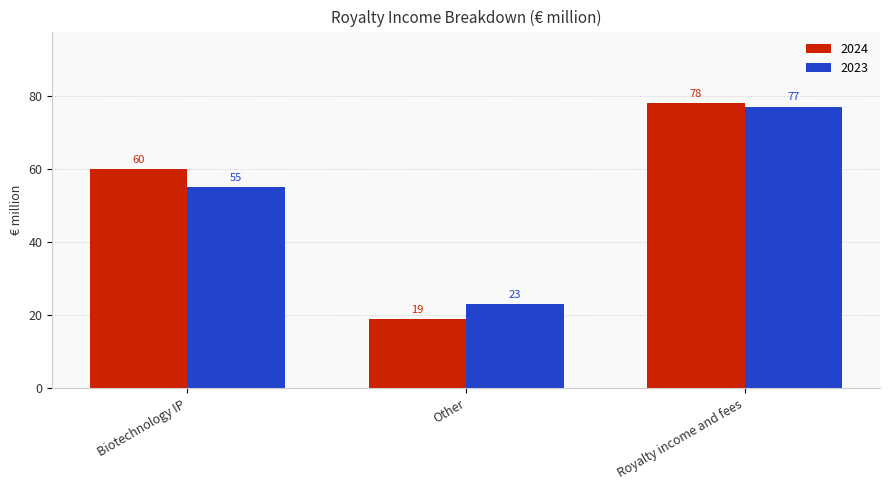

What is the maximum value for 2023?

77